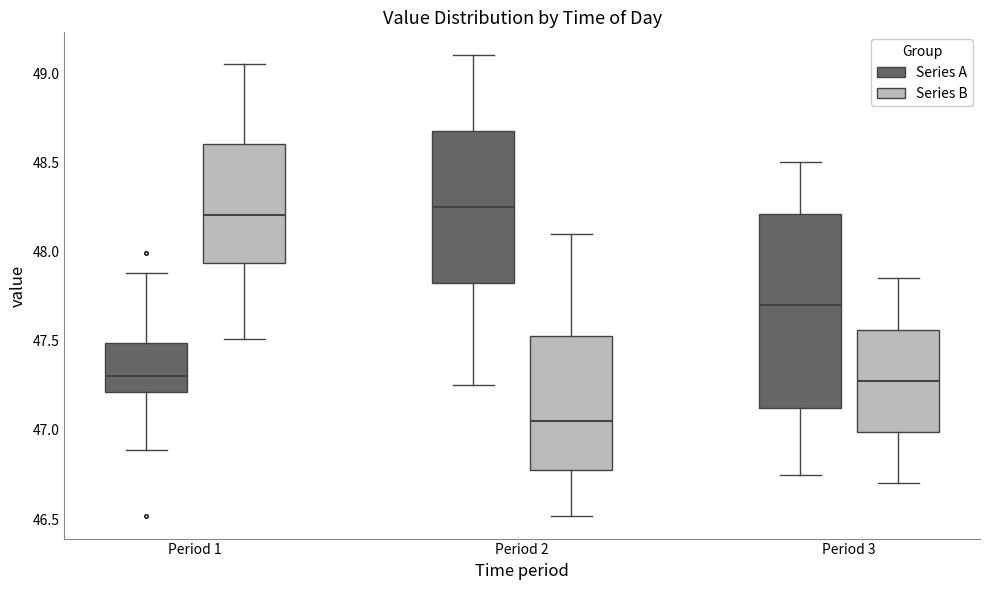

Reading left to right, transcribe this box plot: for each box, give where its median line is, the range the box spans, and where its two whiskers end, as read against the y-axis. The values are not printed on the chart, so give them approximately, as read against the axis.

Period 1 (Series A): median 47.30, box 47.20 to 47.50, whiskers 46.90 to 47.90
Period 1 (Series B): median 48.20, box 47.95 to 48.60, whiskers 47.50 to 49.05
Period 2 (Series A): median 48.25, box 47.85 to 48.70, whiskers 47.25 to 49.10
Period 2 (Series B): median 47.05, box 46.80 to 47.55, whiskers 46.50 to 48.10
Period 3 (Series A): median 47.70, box 47.15 to 48.20, whiskers 46.75 to 48.50
Period 3 (Series B): median 47.30, box 47.00 to 47.55, whiskers 46.70 to 47.85